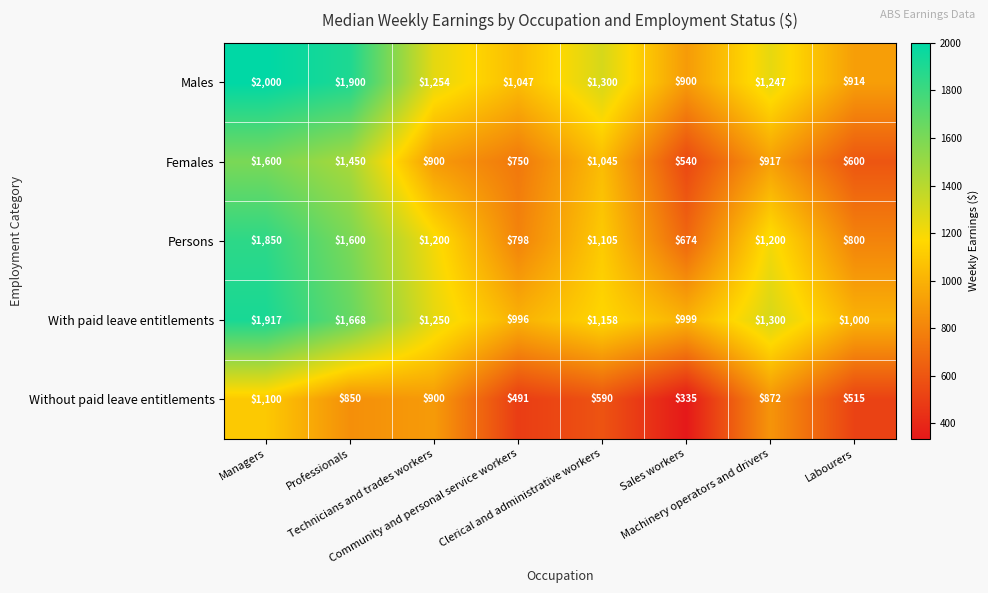

What is the maximum value shown in the chart?

2000